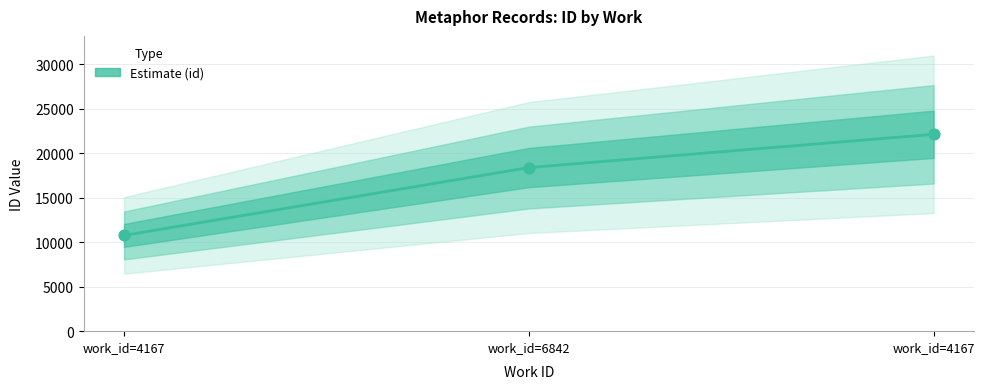

What is the change in value from work_id=4167 to work_id=4167?

+11355